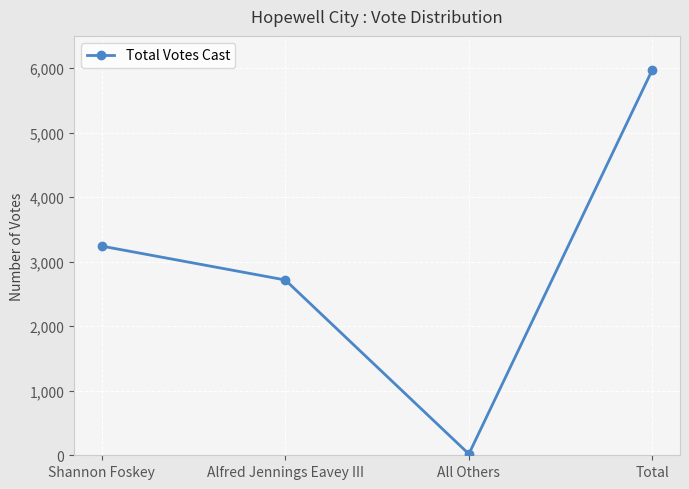

At which category does the chart reach its peak across all series?

Total